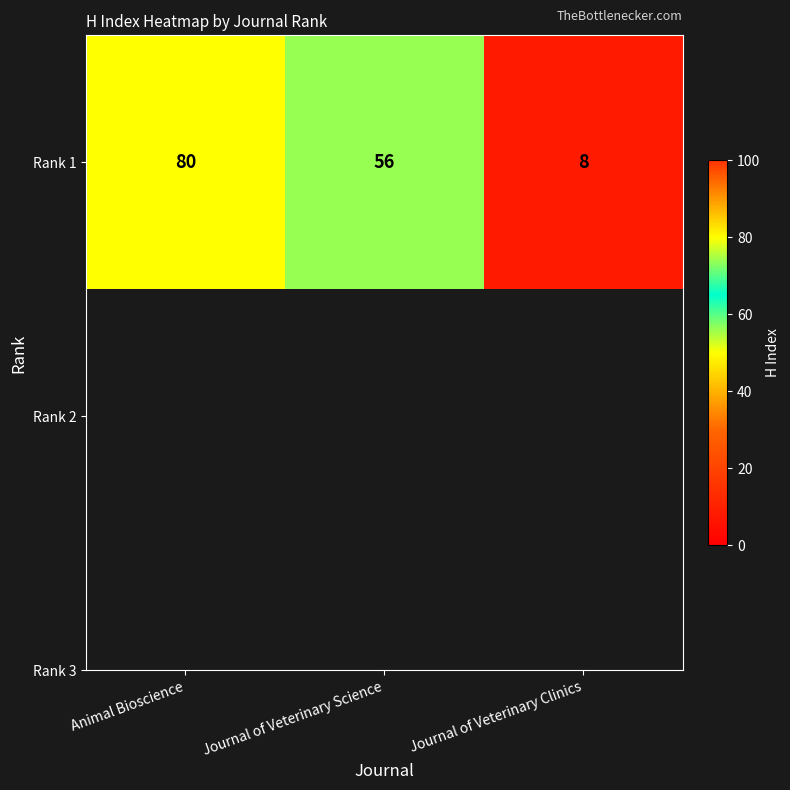

Reading right to left, transcribe all the data shown in this chart.

8	56	80